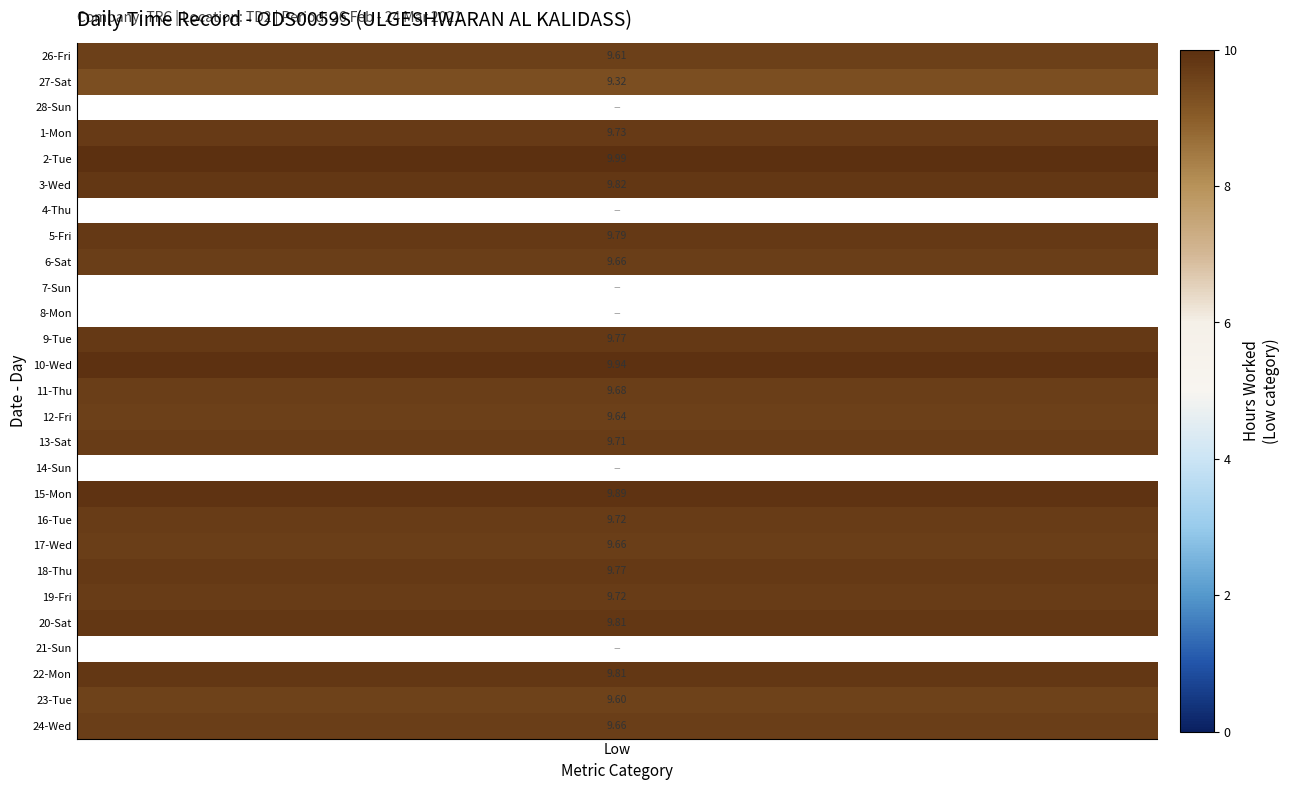

True or false: 23-Tue has a value of 9.6 at Low.

True